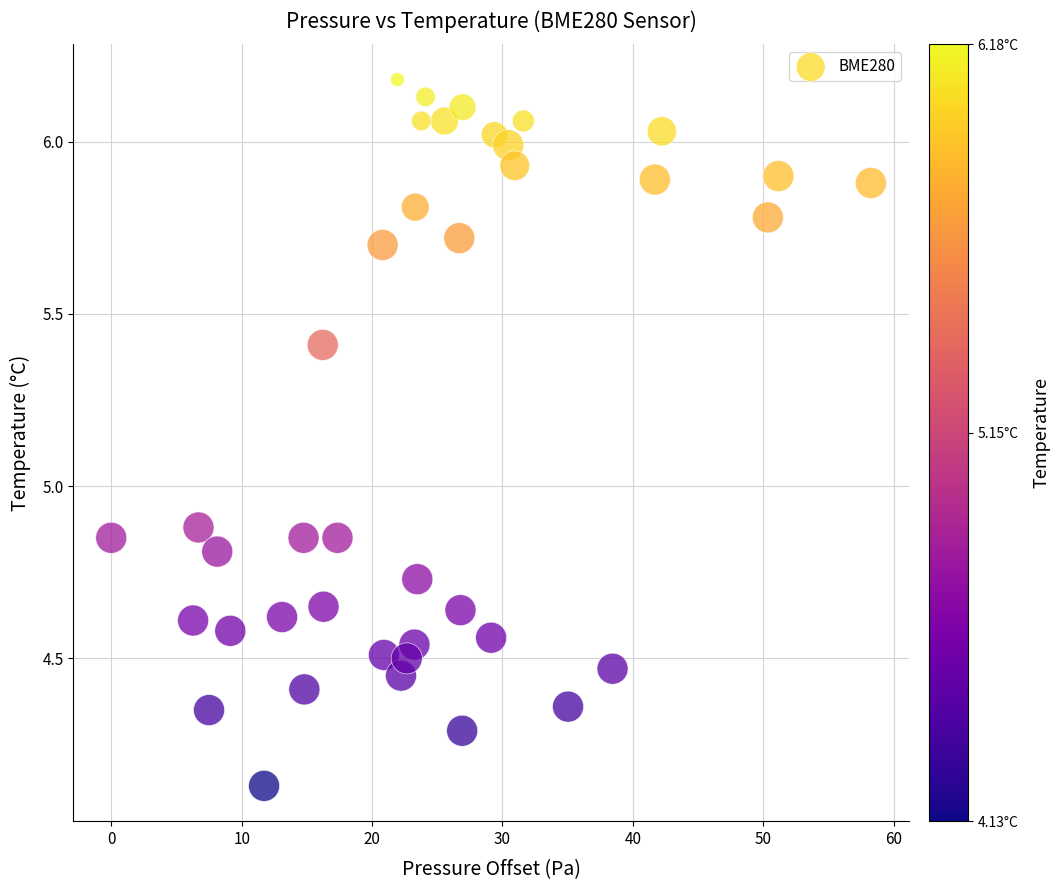

What is the range of X values (max minus min)?

58.2